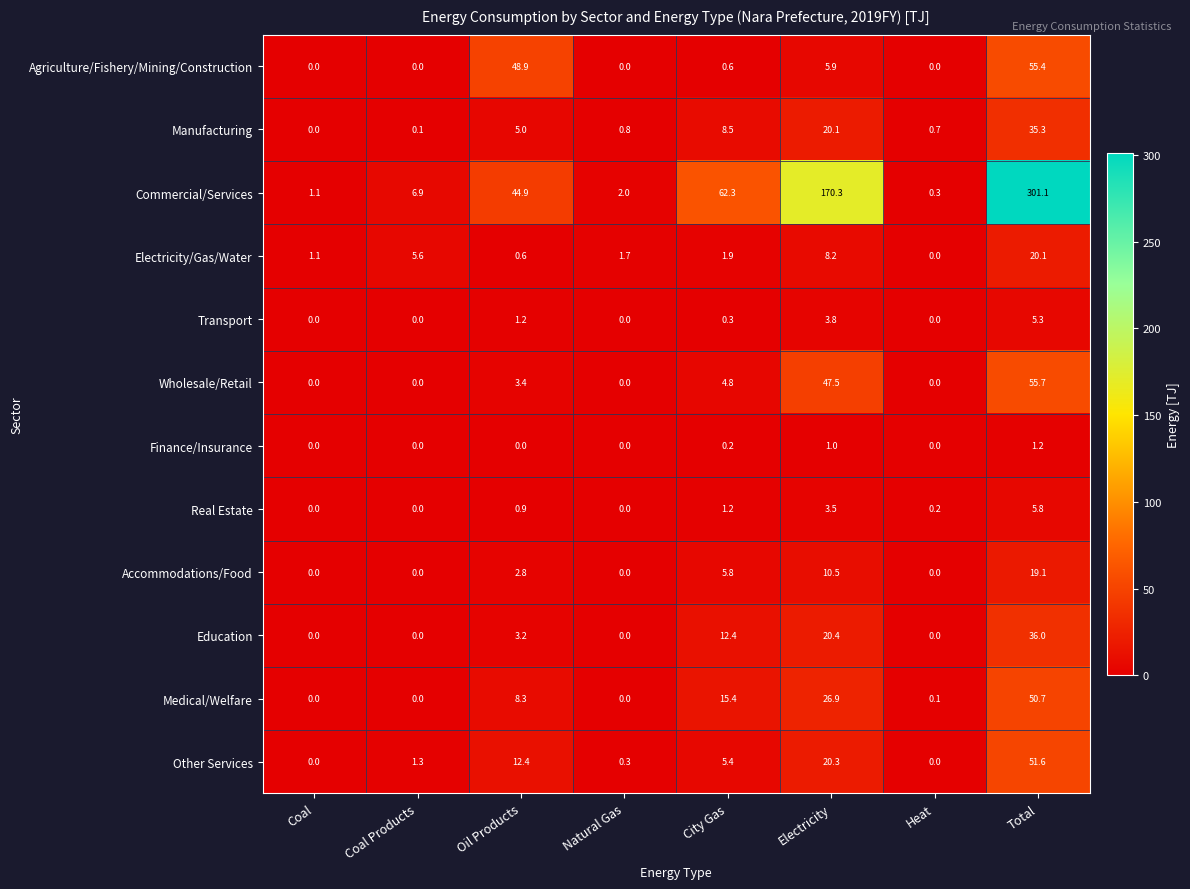

Which label corresponds to the largest value in the chart?

Total